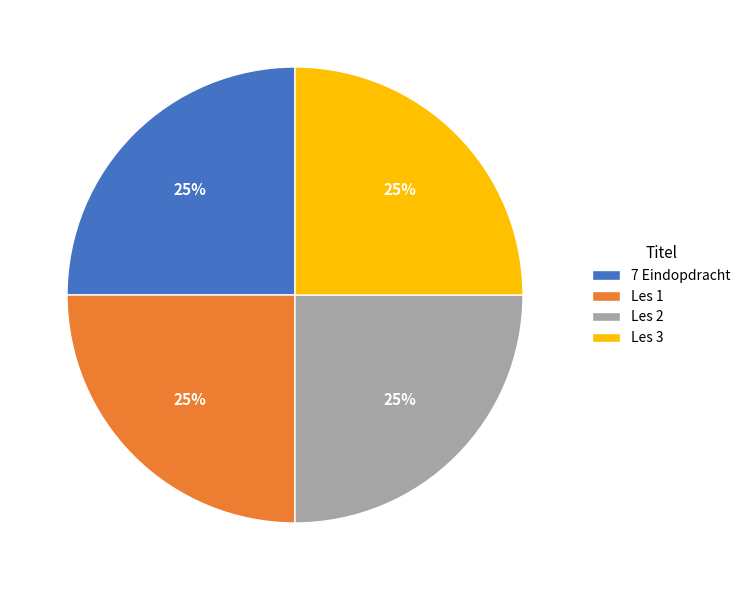

What is the ratio of the value at Les 2 to the value at 7 Eindopdracht?

1.0